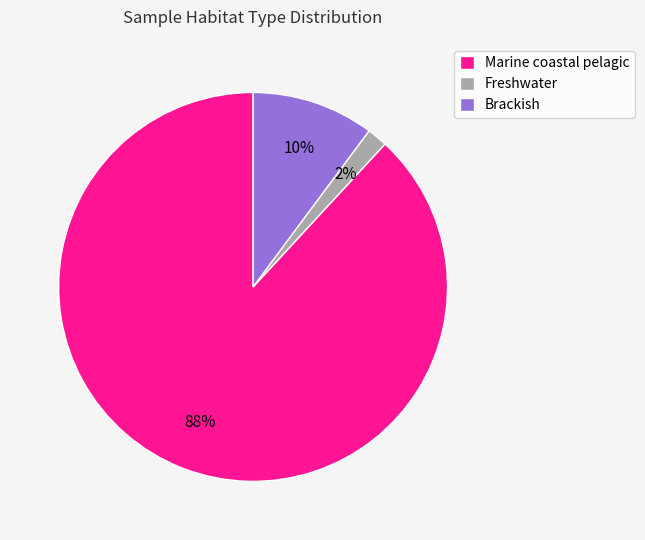

True or false: Marine coastal pelagic accounts for 96% of the total.

False